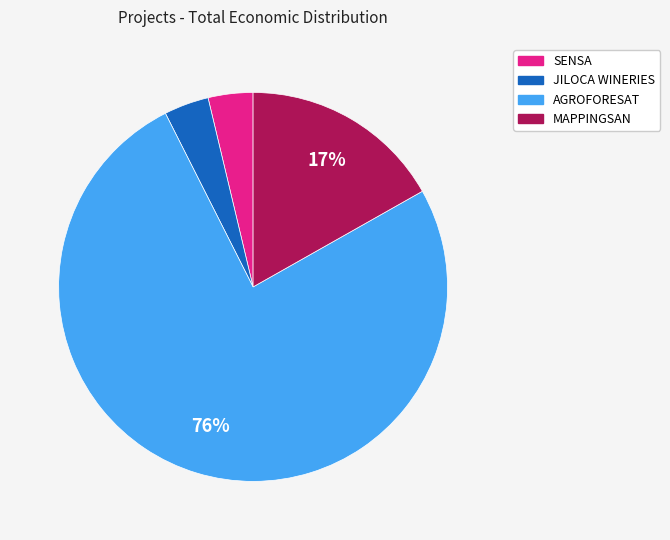

To the nearest percent, what is the average slice percentage?

25%